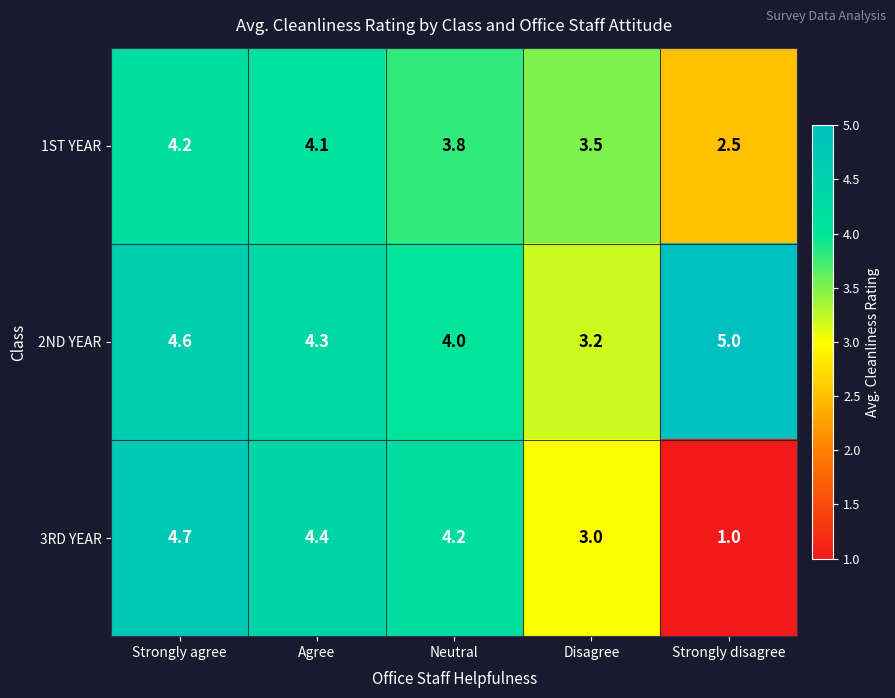

What is the minimum value shown in the chart?

1.0